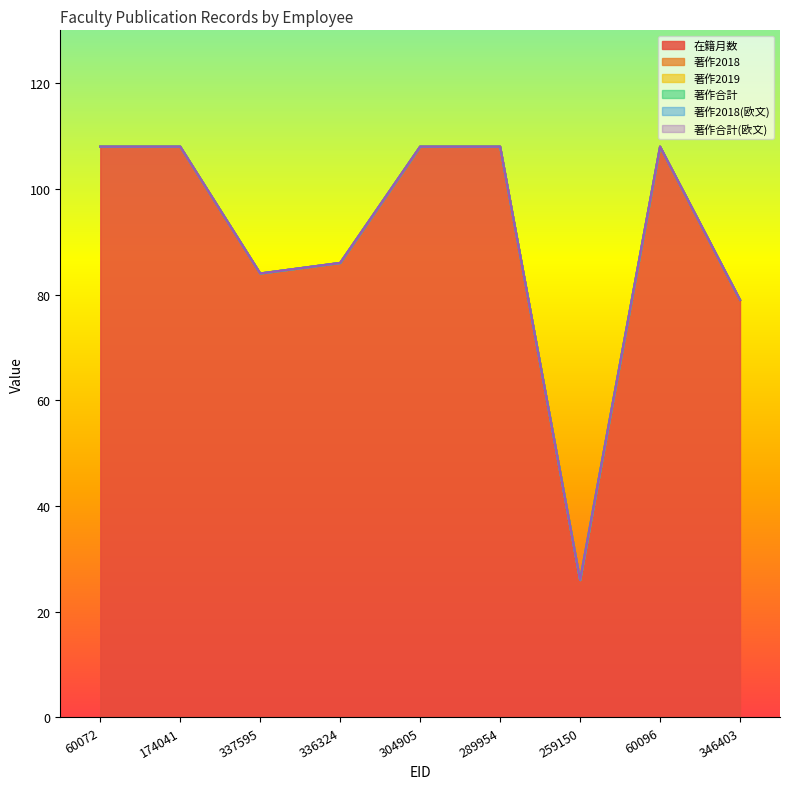

The 在籍月数 series shows 190 at 174041. True or false?

False